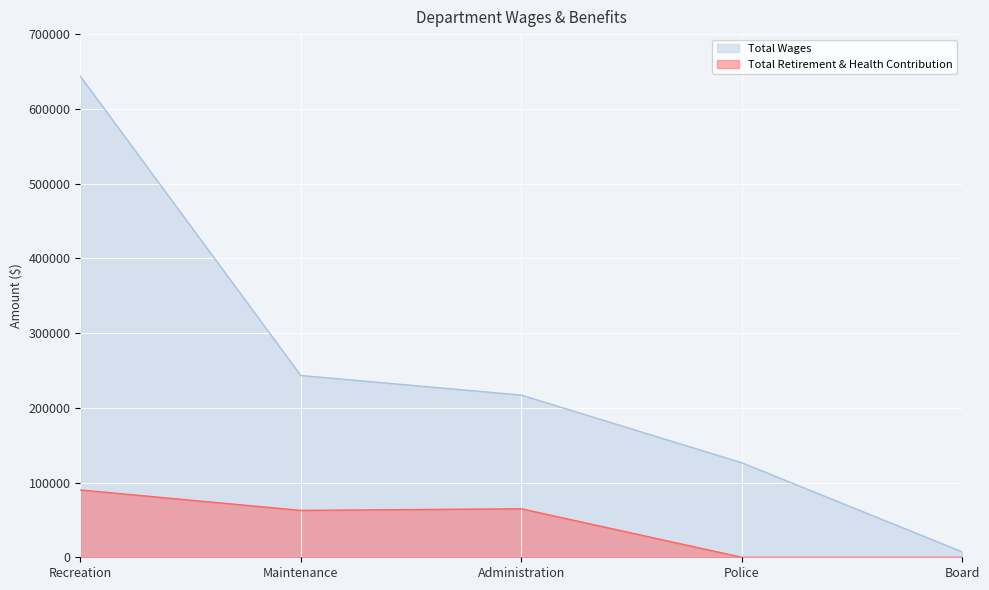

What is the spread (max minus min) of values at Maintenance?

180540